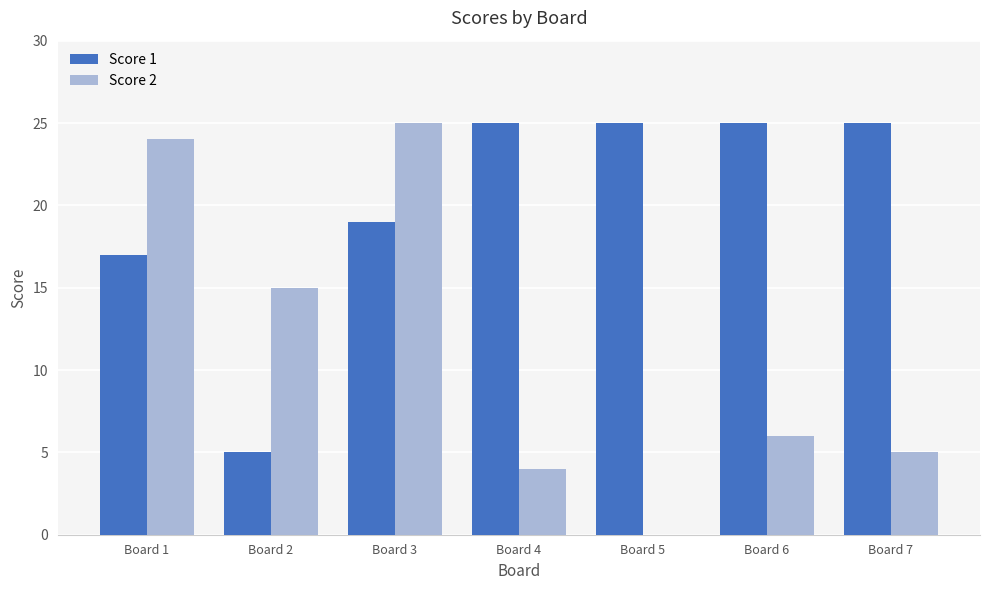

Reading left to right, transcribe all the data shown in this chart.

Score 1: Board 1=17	Board 2=5	Board 3=19	Board 4=25	Board 5=25	Board 6=25	Board 7=25
Score 2: Board 1=24	Board 2=15	Board 3=25	Board 4=4	Board 5=0	Board 6=6	Board 7=5